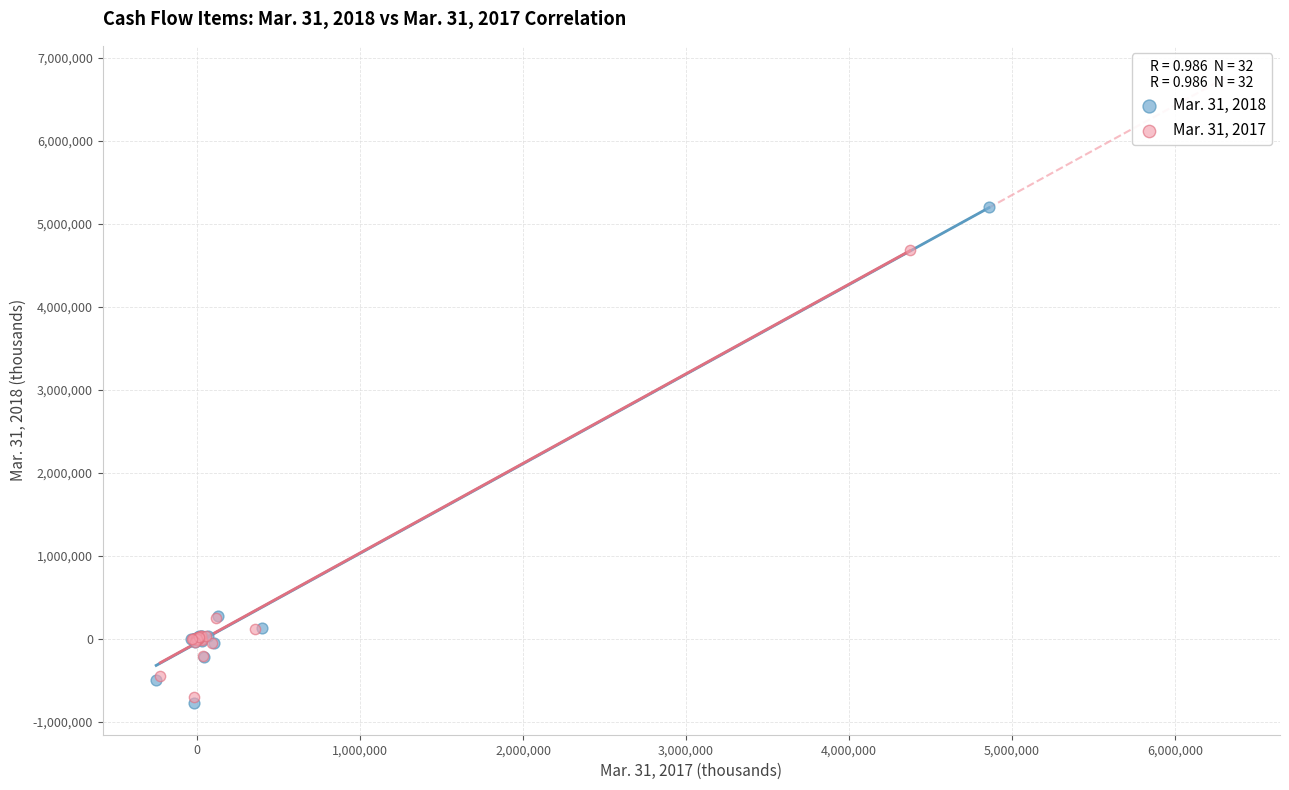

Which series reaches the minimum Y coordinate?

Mar. 31, 2018